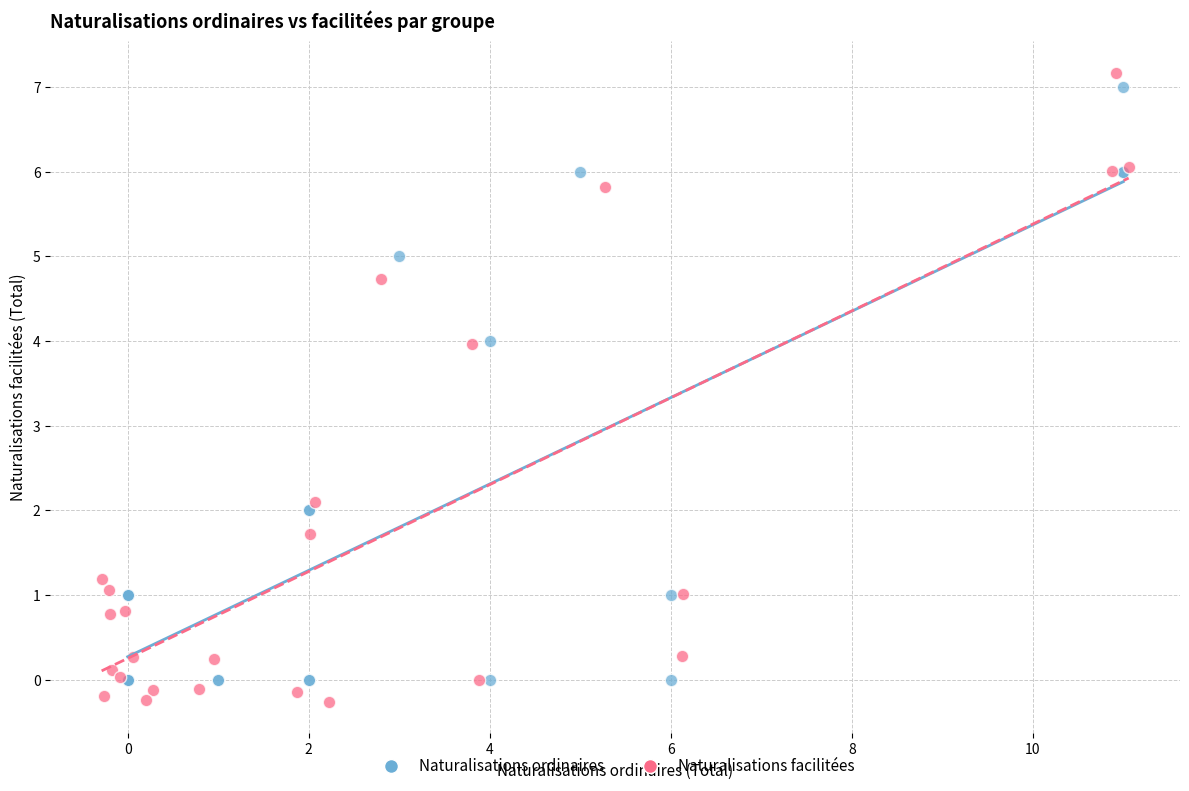

Which series has the widest spread of Y values?

Naturalisations facilitées